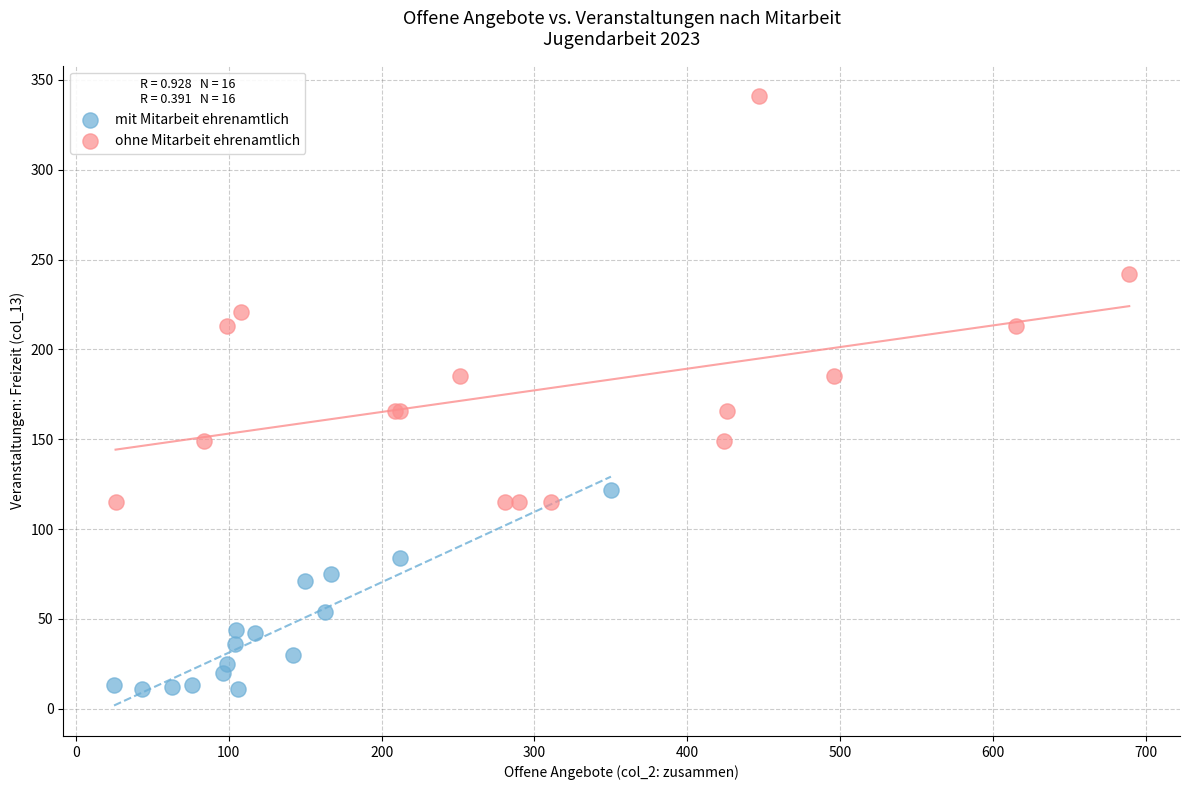

Which series contains the lowest Y value?

mit Mitarbeit ehrenamtlich